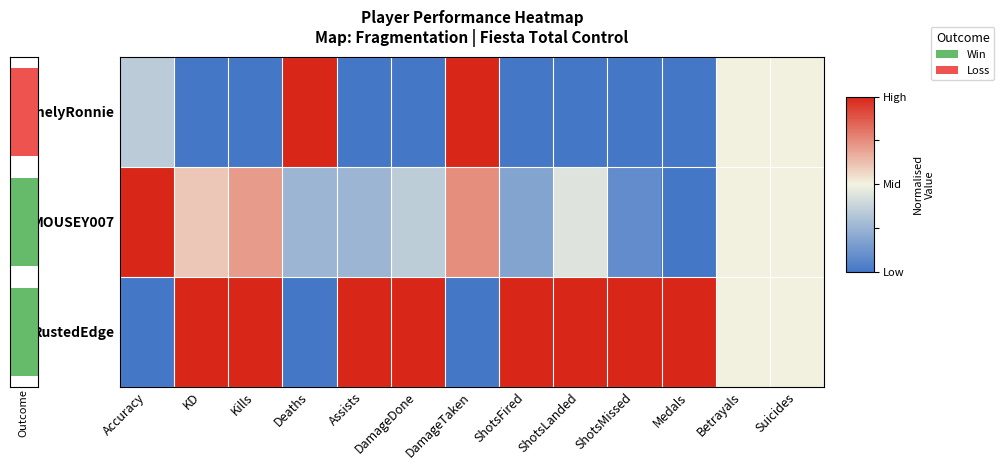

Which label corresponds to the smallest value in the chart?

Accuracy